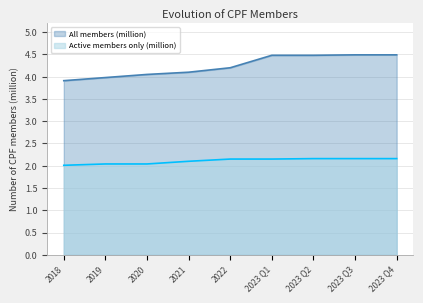

What are all the series names shown in the legend?

All members (million), Active members only (million)